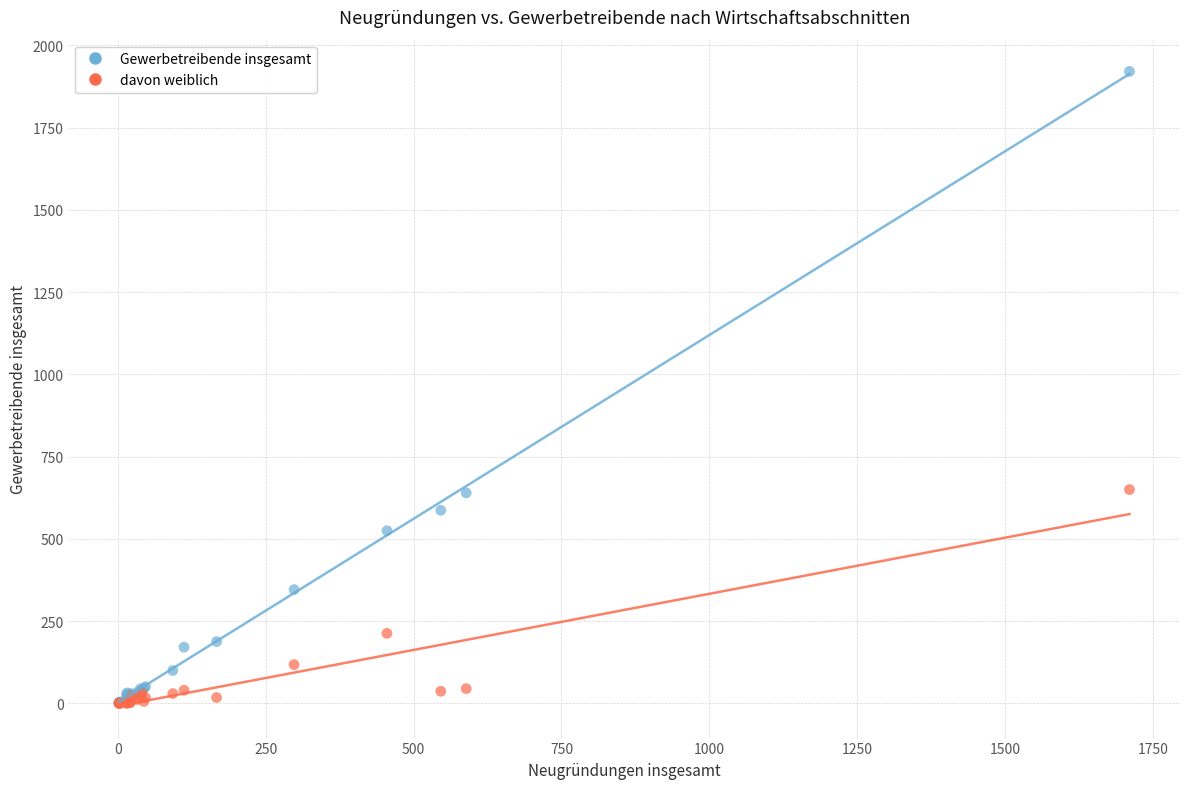

Which series reaches the maximum Y coordinate?

Gewerbetreibende insgesamt